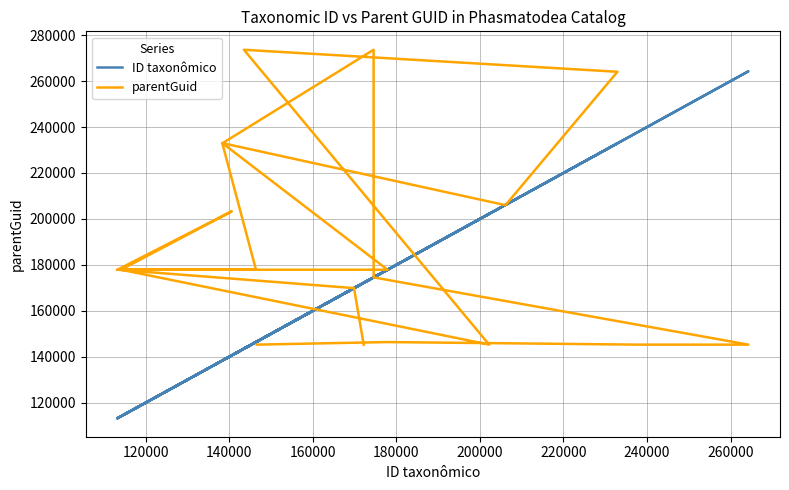

What is the label of the 8th point from the left?

240000